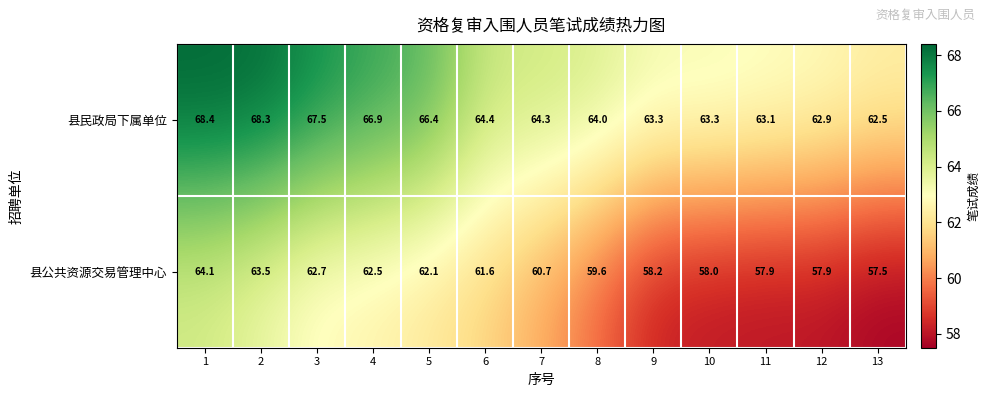

The value of 县公共资源交易管理中心 at 6 is 27.1. True or false?

False